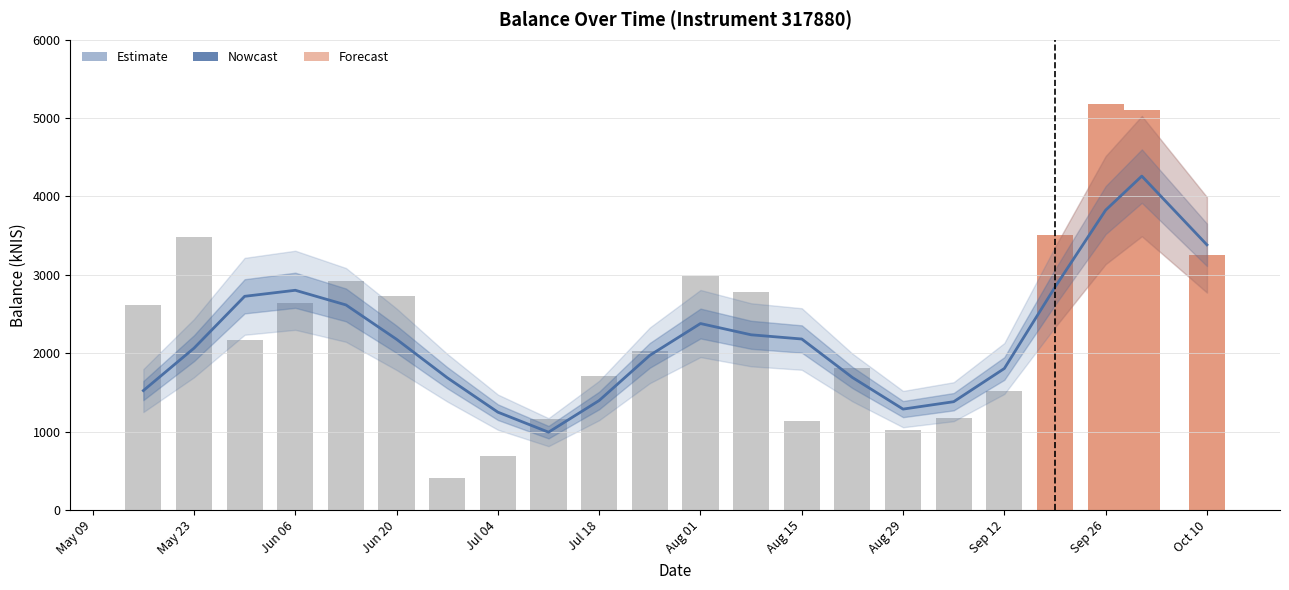

What is the value of the 9th bar from the left?

1160.5